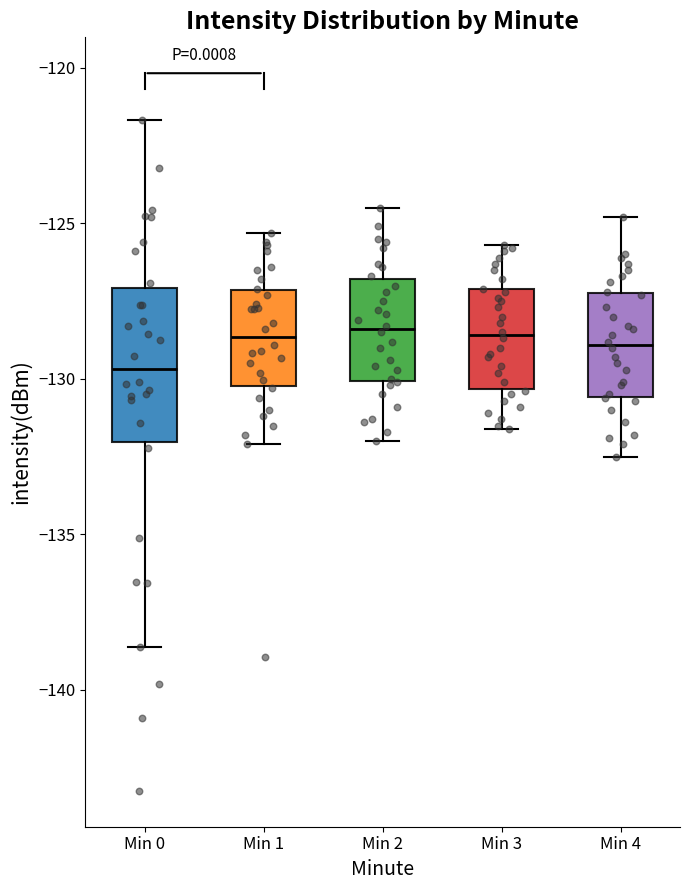

Comparing the boxes themselves (not the whiskers), which one is the tallest?

Min 0